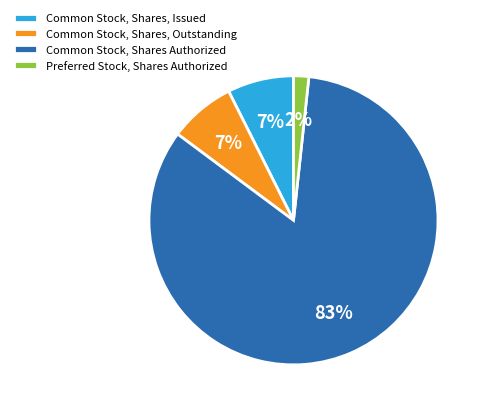

To the nearest percent, what portion does Preferred Stock, Shares Authorized represent?

2%